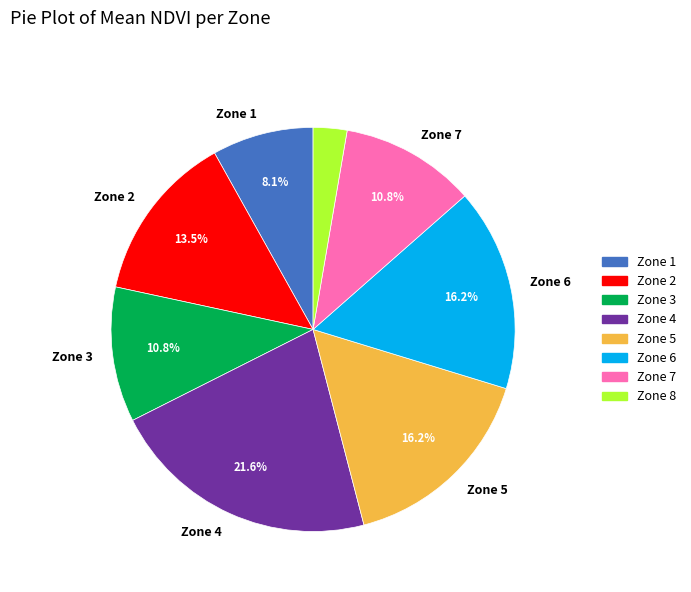

Is there any slice that represents more than half of the pie?

No